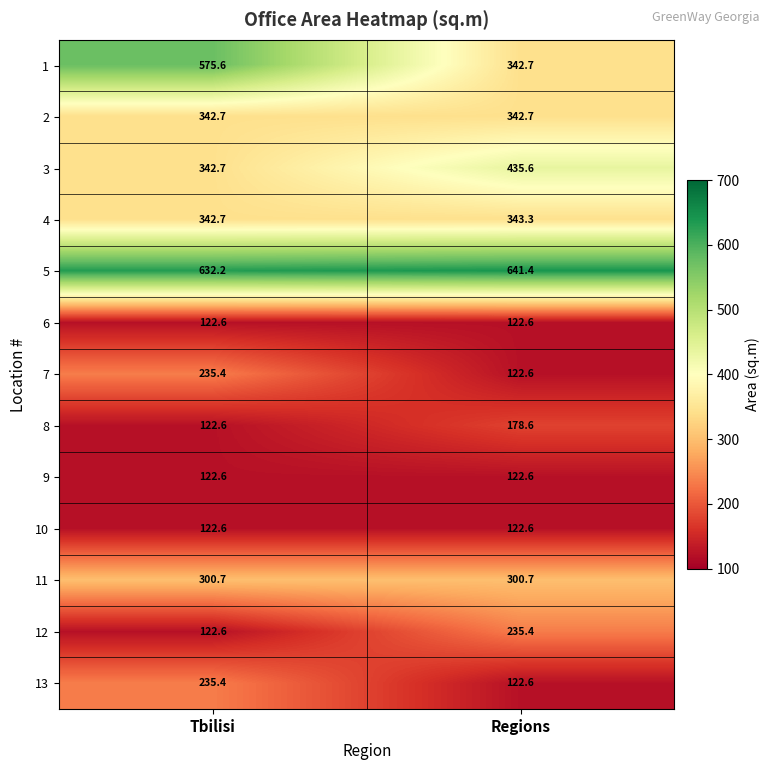

What is the sum of the 7 values at Regions and Tbilisi?

358.0